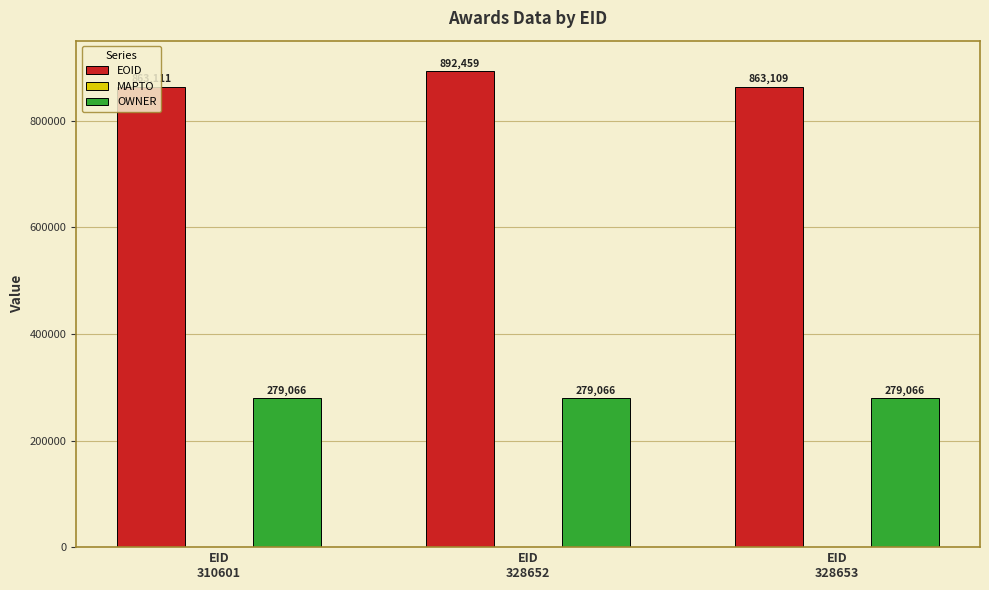

Reading left to right, extract all data points from this chart.

EOID: 863111	892459	863109
OWNER: 279066	279066	279066